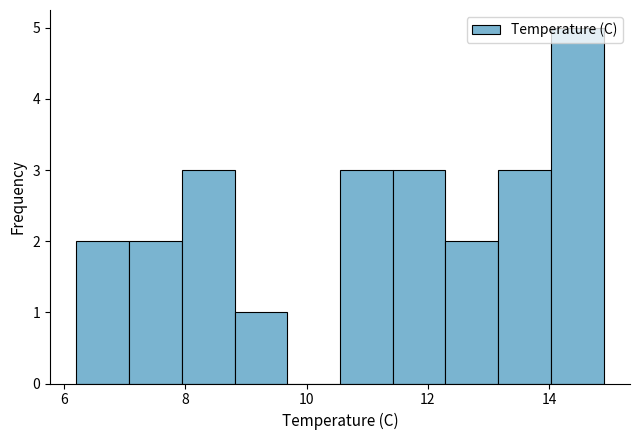

Reading left to right, transcribe this chart: for each bar, give the range it covers on the x-axis and its height. Neither the bar edges nor the heights are printed on the chart, so give them approximately, as read against the axes.

6.2 to 7.0: 2
7.0 to 8.0: 2
8.0 to 8.8: 3
8.8 to 9.6: 1
9.6 to 10.6: 0
10.6 to 11.4: 3
11.4 to 12.2: 3
12.2 to 13.2: 2
13.2 to 14.0: 3
14.0 to 15.0: 5